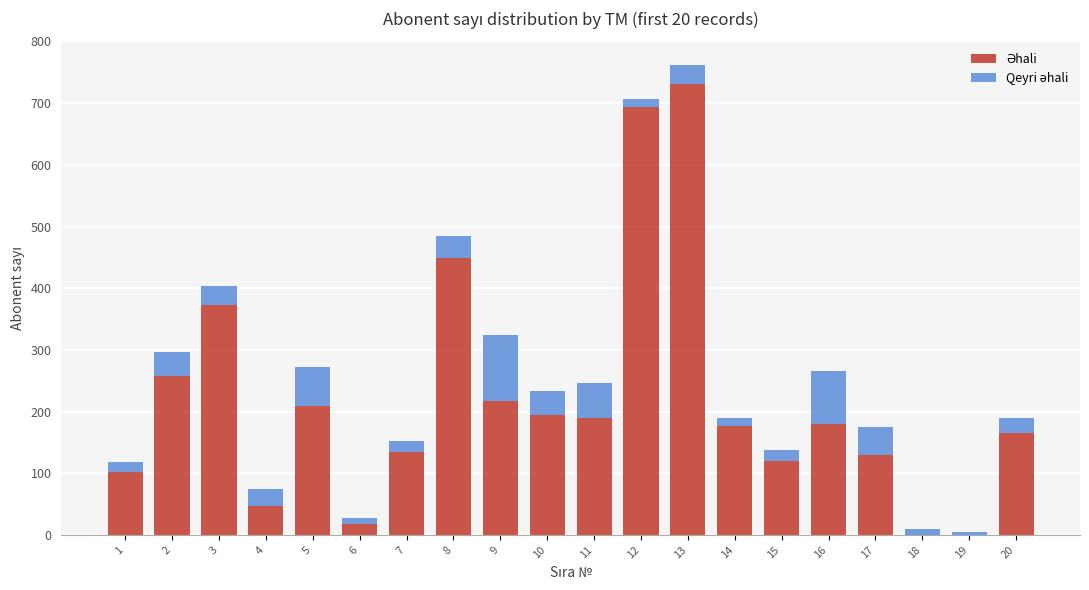

At which category is the sum across all series the highest?

13